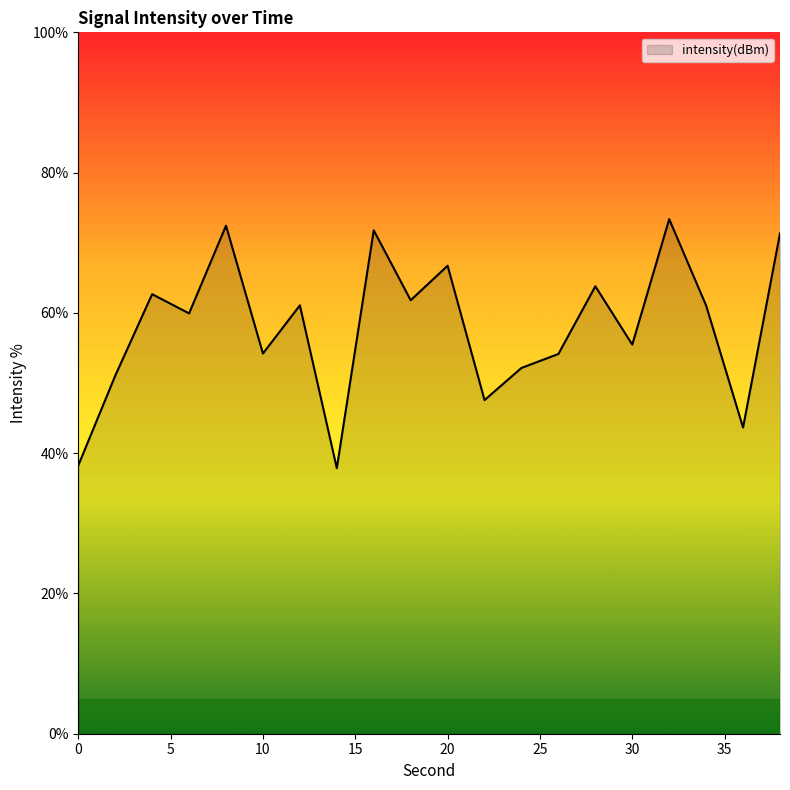

What is the greatest value displayed?

73.4